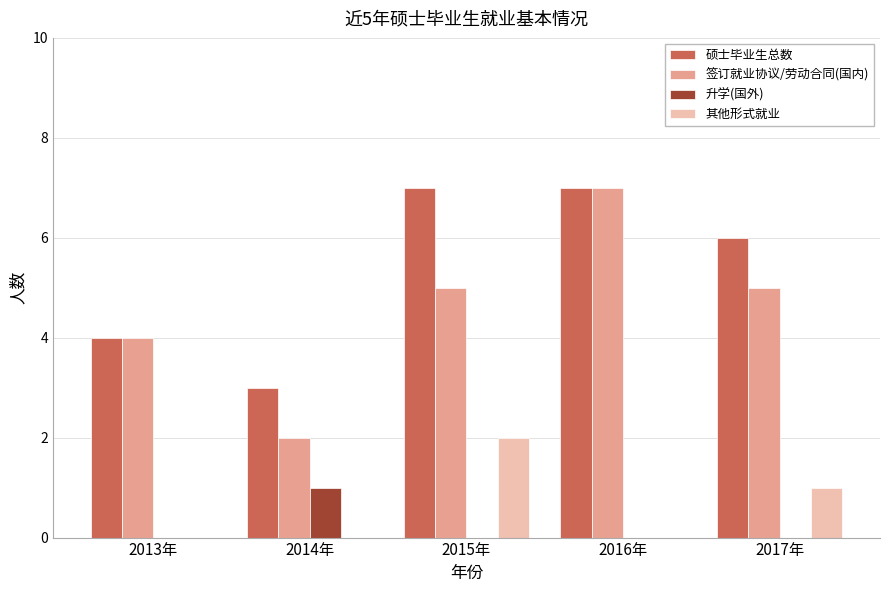

Which series changed the most between 2013年 and 2014年?

签订就业协议/劳动合同(国内)